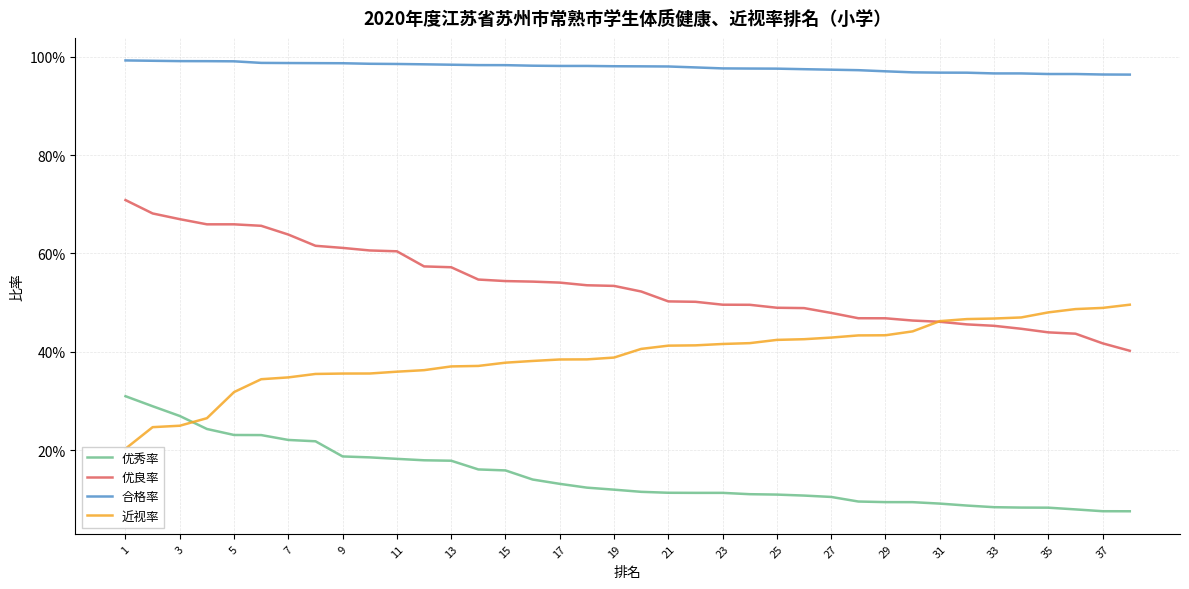

Which series has the largest range (max minus min)?

优良率